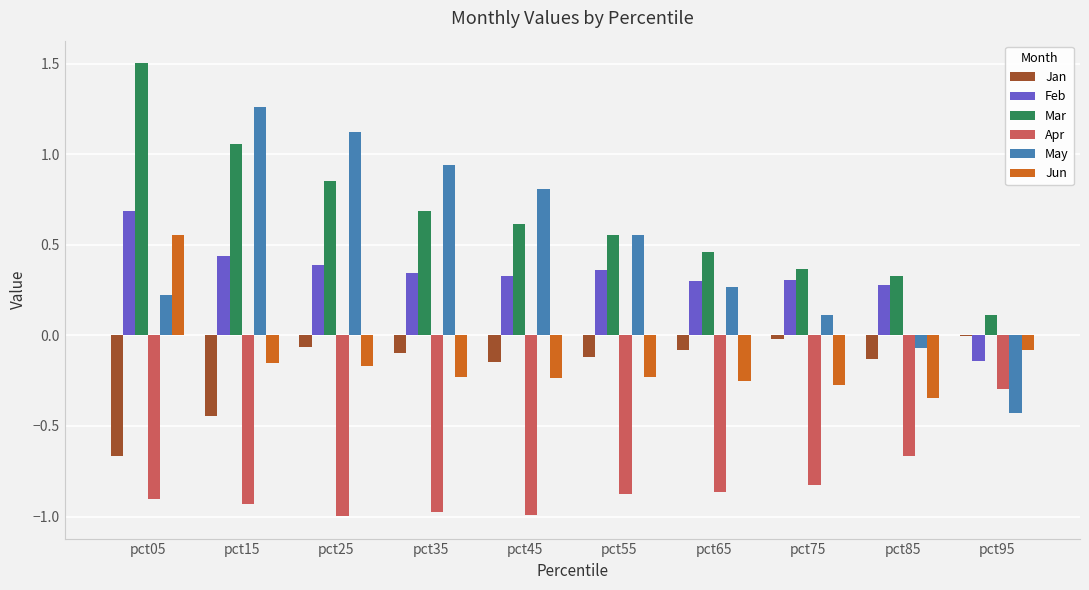

Which series has the largest range (max minus min)?

May